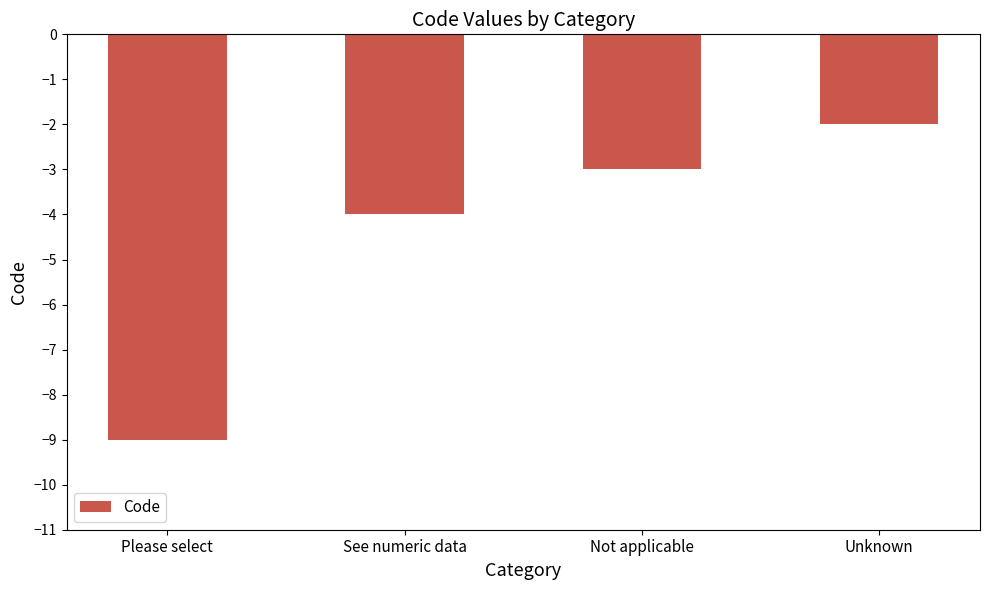

What is the approximate value at See numeric data?

-4